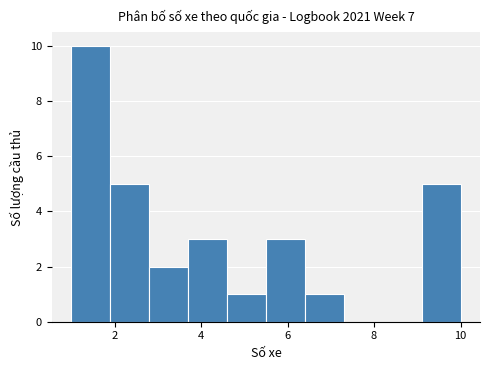

Reading left to right, list every bar in this chart as the range it spans on the x-axis followed by its height. Neither the bar edges nor the heights are printed on the chart, so give them approximately, as read against the axes.

1.0 to 1.9: 10
1.9 to 2.8: 5
2.8 to 3.7: 2
3.7 to 4.6: 3
4.6 to 5.5: 1
5.5 to 6.4: 3
6.4 to 7.3: 1
7.3 to 8.2: 0
8.2 to 9.1: 0
9.1 to 10.0: 5